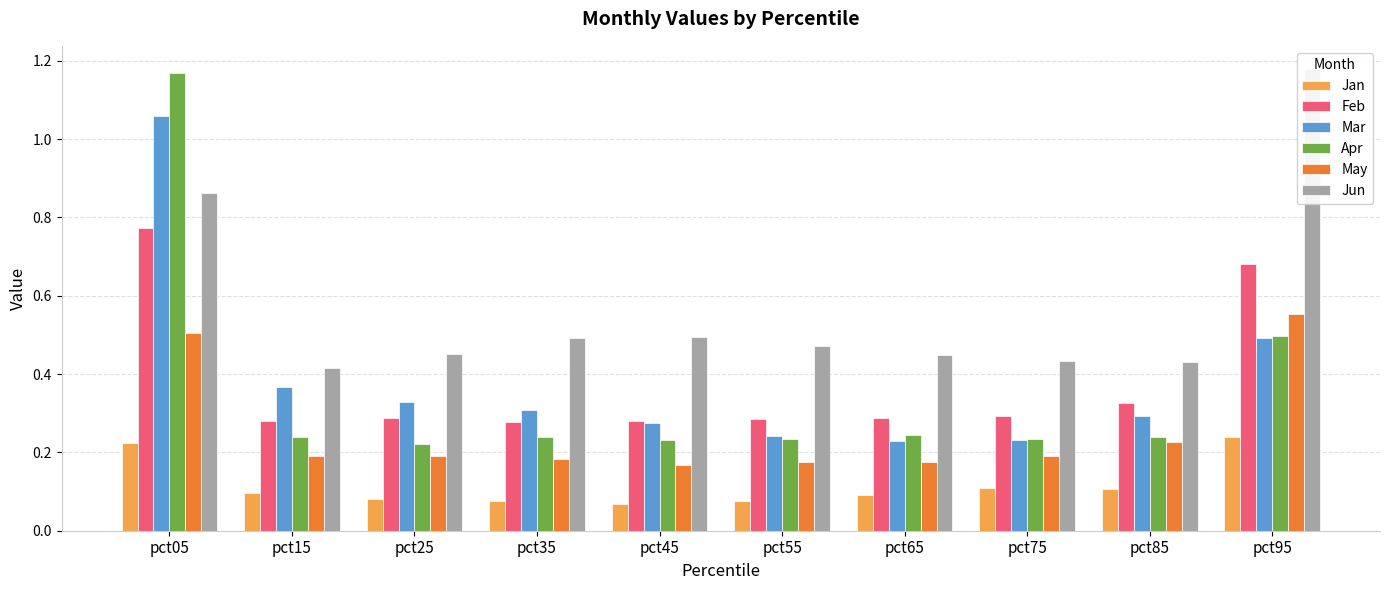

Which series changed the most between pct35 and pct65?

Mar